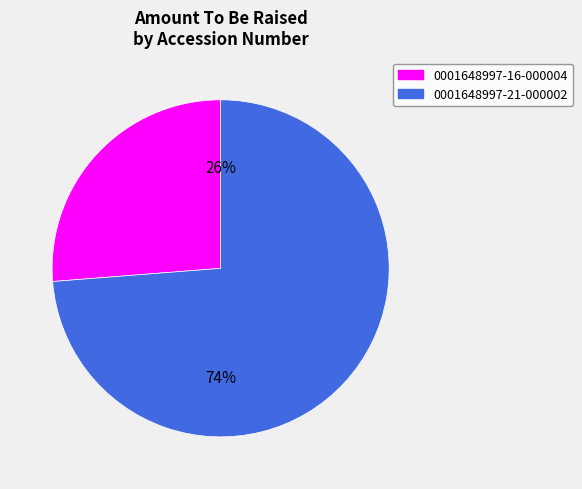

Does any single category account for the majority?

Yes